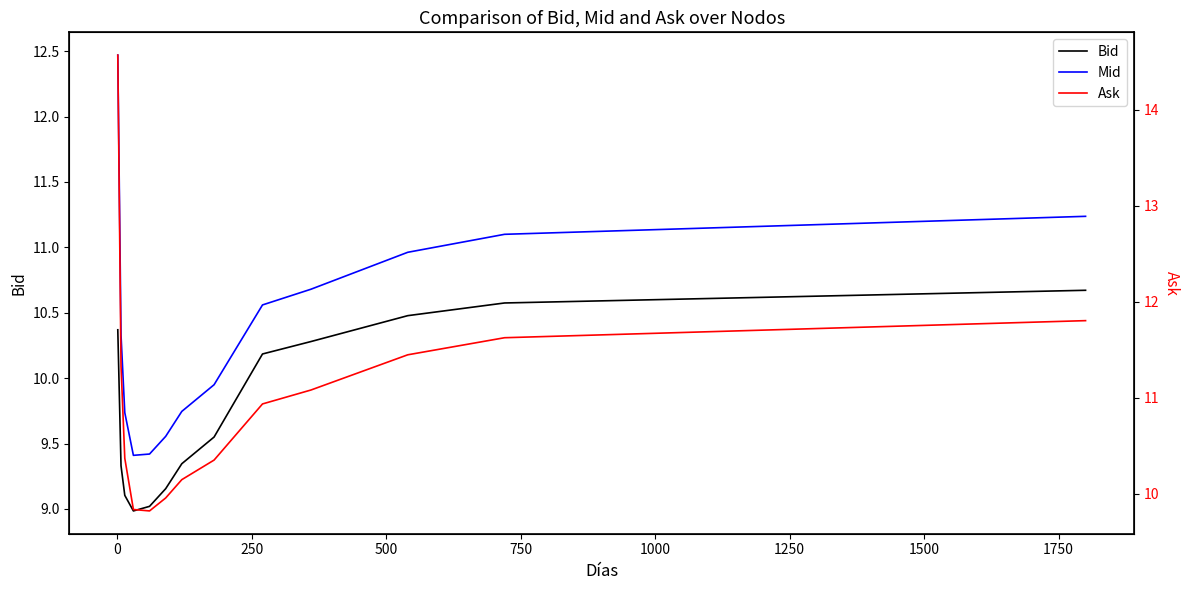

What is the sum of the Mid values at 1250 and 500?

19.2